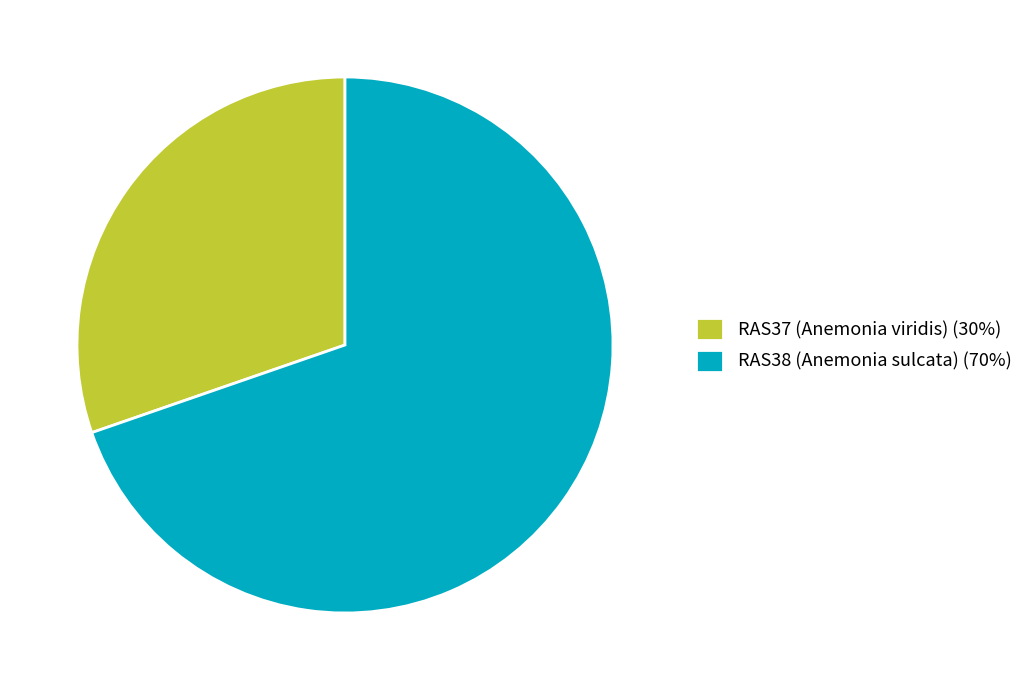

Do RAS37 (Anemonia viridis) (30%) and RAS38 (Anemonia sulcata) (70%) together represent more than half of the pie?

Yes